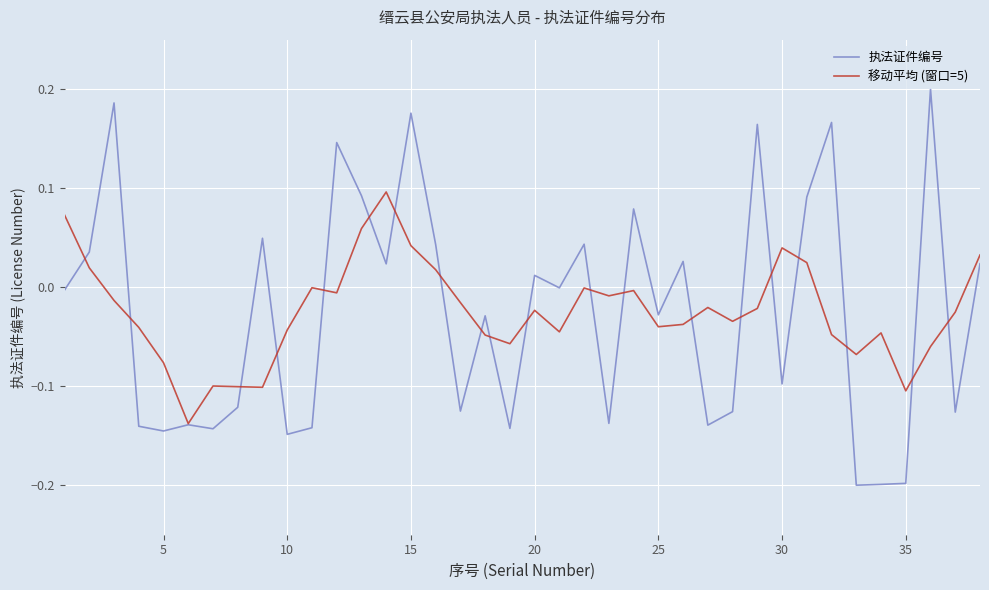

List the series in order of their peak value, highest first.

执法证件编号, 移动平均 (窗口=5)